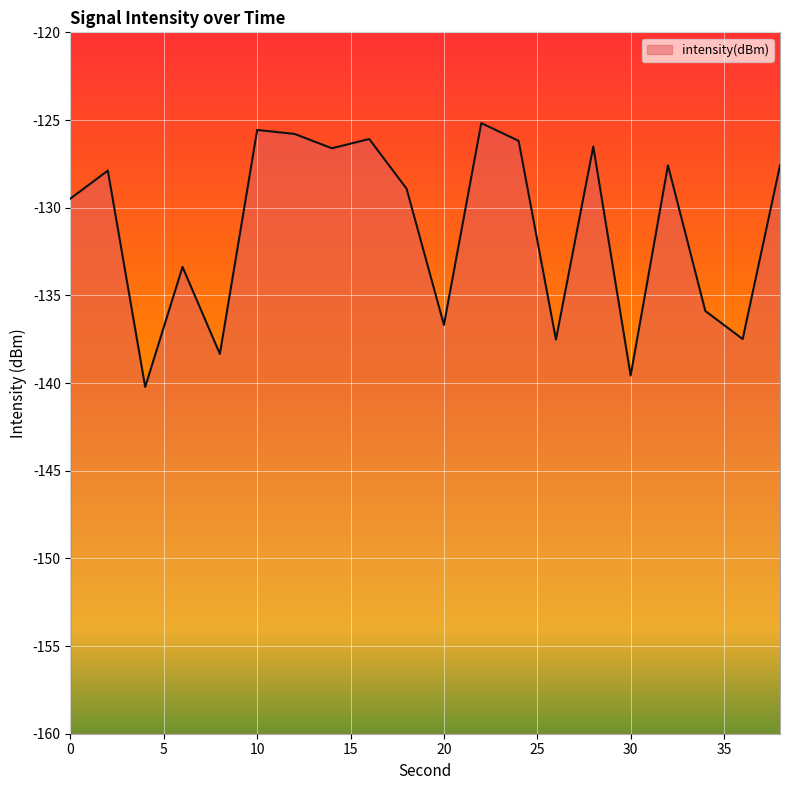

Which label corresponds to the smallest value in the chart?

4